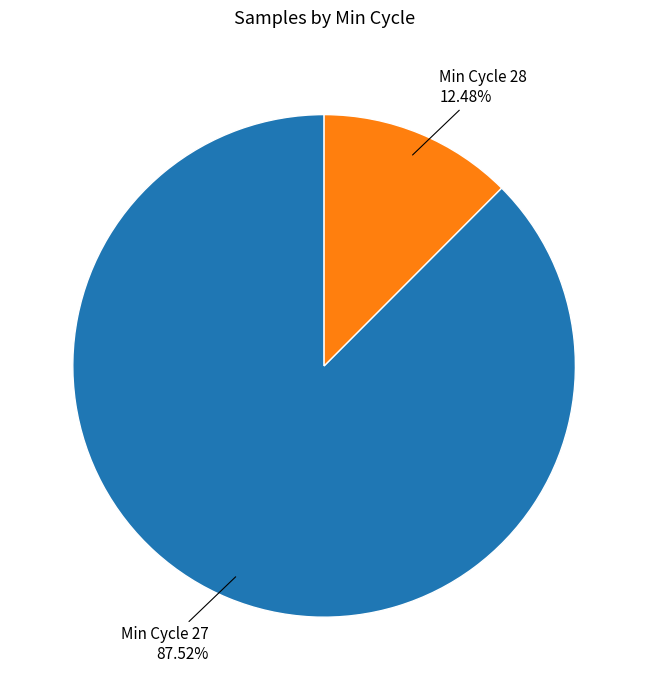

Is there a majority slice in this chart?

Yes